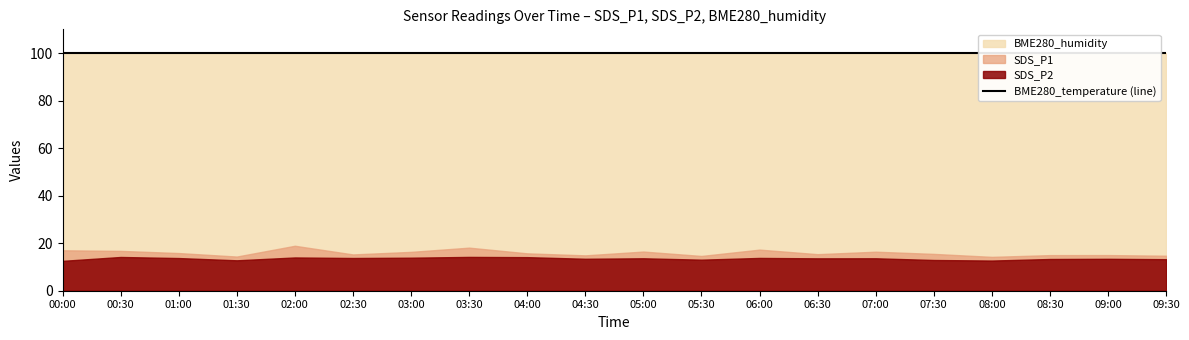

What is the label of the 4th point from the right?

08:00